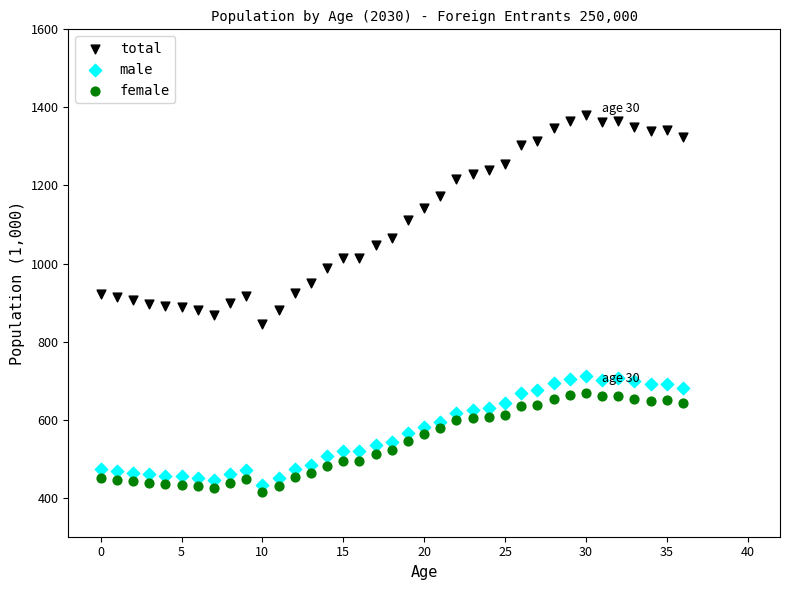

Across all data points, what is the range of Y values (max minus min)?

965.6